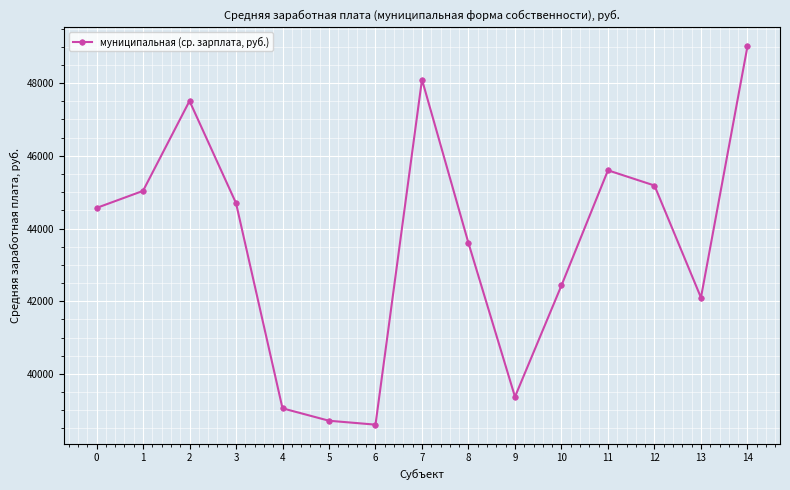

List the labels in order of value, largest first.

14, 7, 2, 11, 12, 1, 3, 0, 8, 10, 13, 9, 4, 5, 6